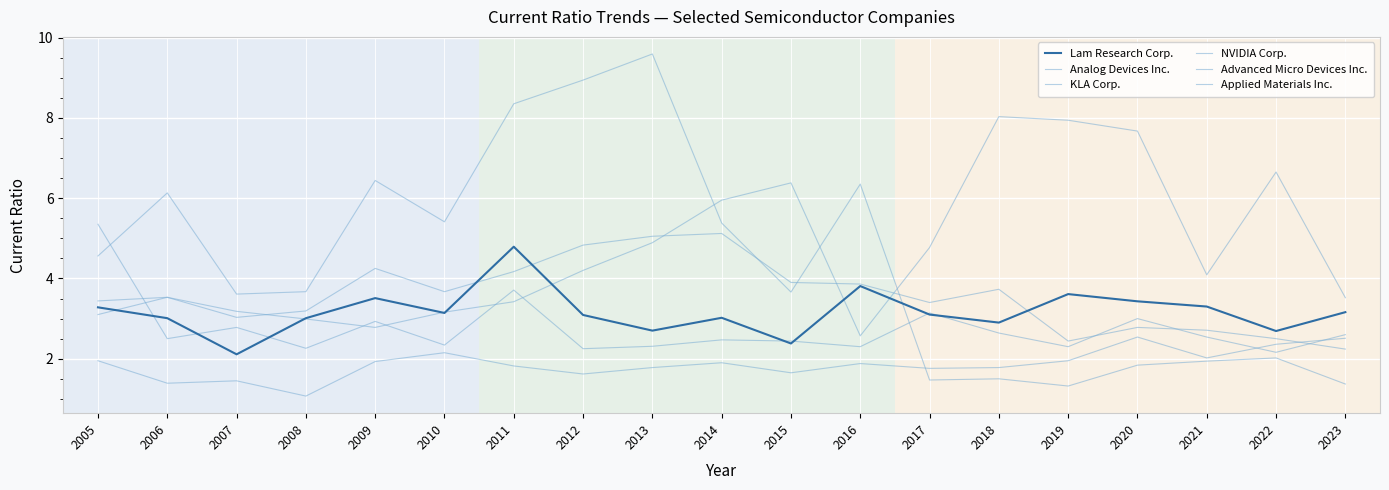

Is this an area chart (filled region under the line)?

No